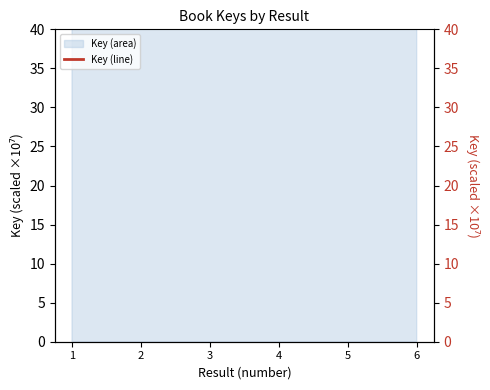

Reading right to left, what are all the values shown in this chart?

1400.3	274.6	274.6	289.6	289.6	1401.7